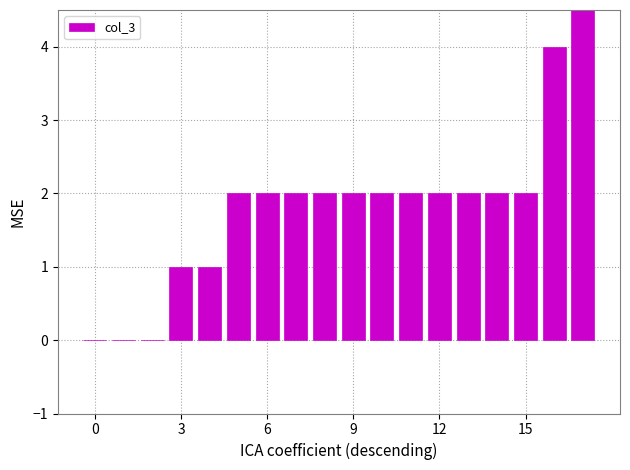

What is the label of the 17th bar from the right?

3